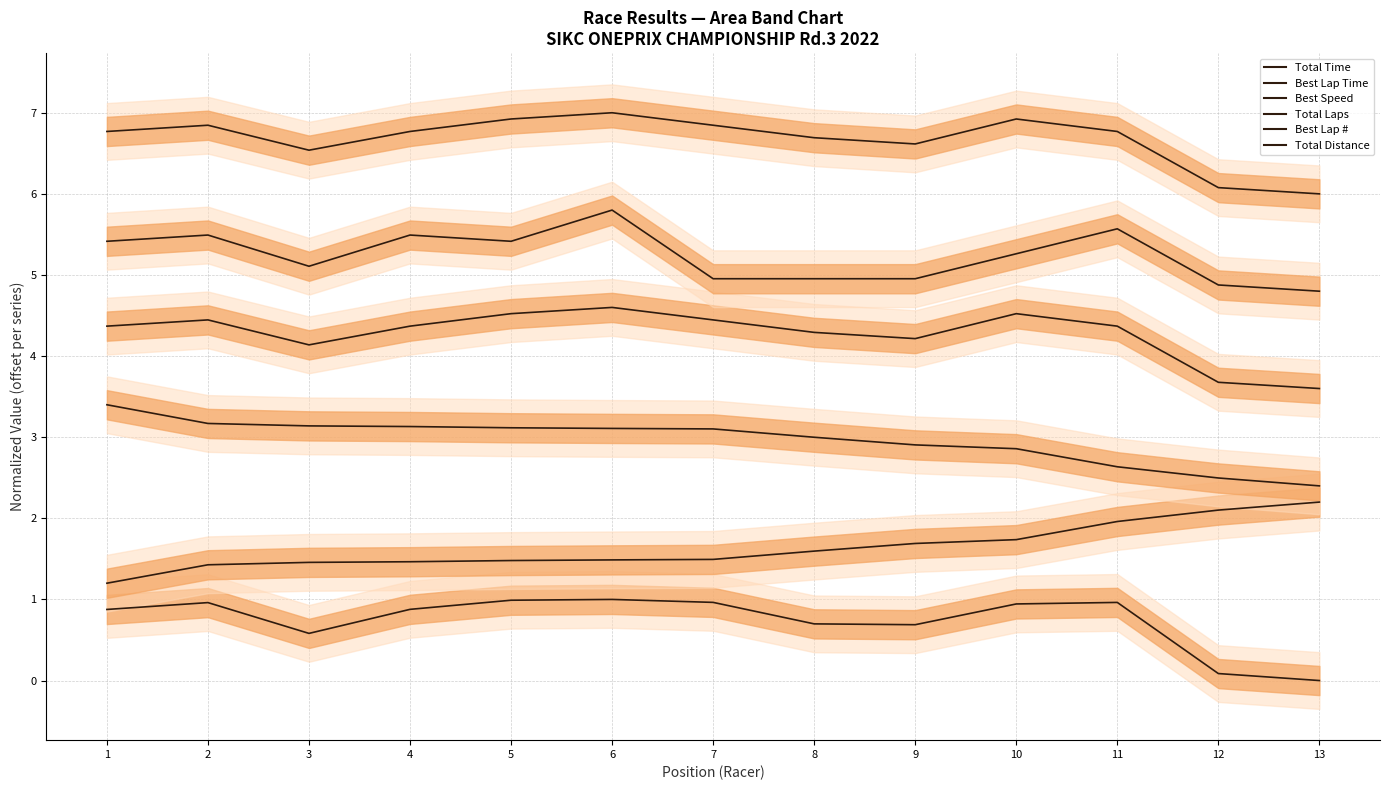

List the series in order of their peak value, highest first.

Total Distance, Best Lap #, Total Laps, Best Speed, Best Lap Time, Total Time